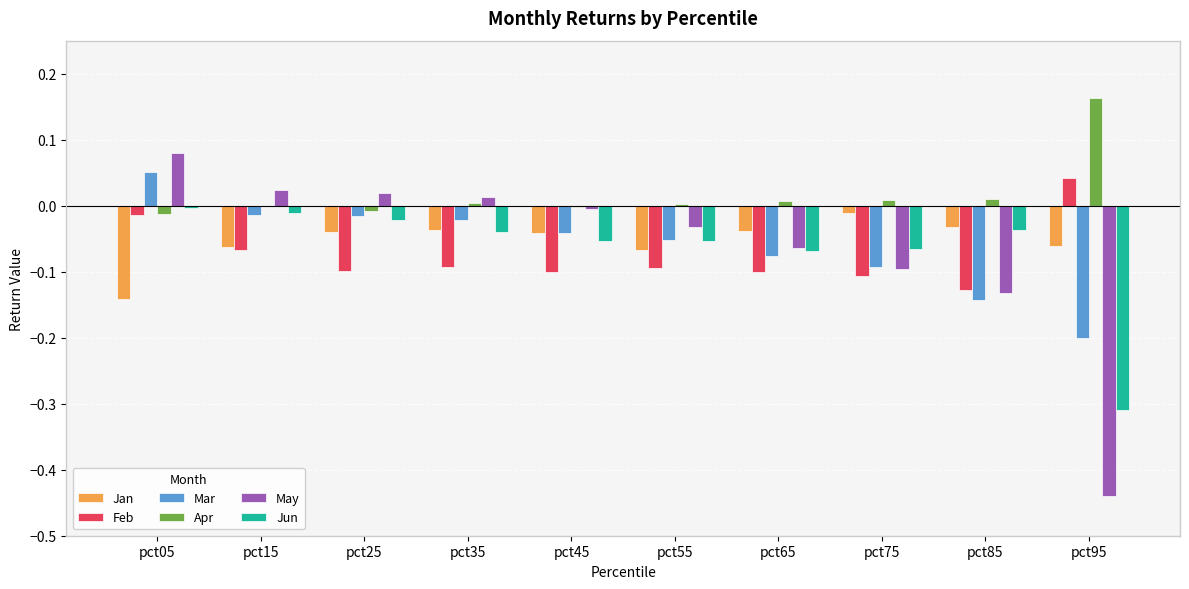

What is the spread (max minus min) of values at pct95?

0.6